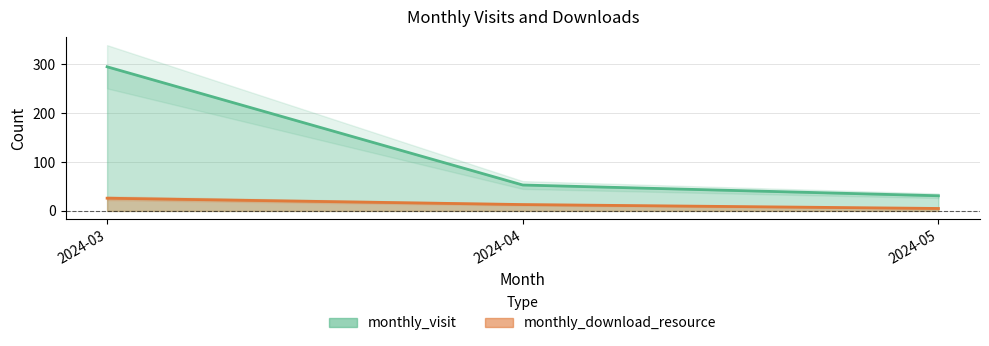

Which series has the widest spread of values?

monthly_visit